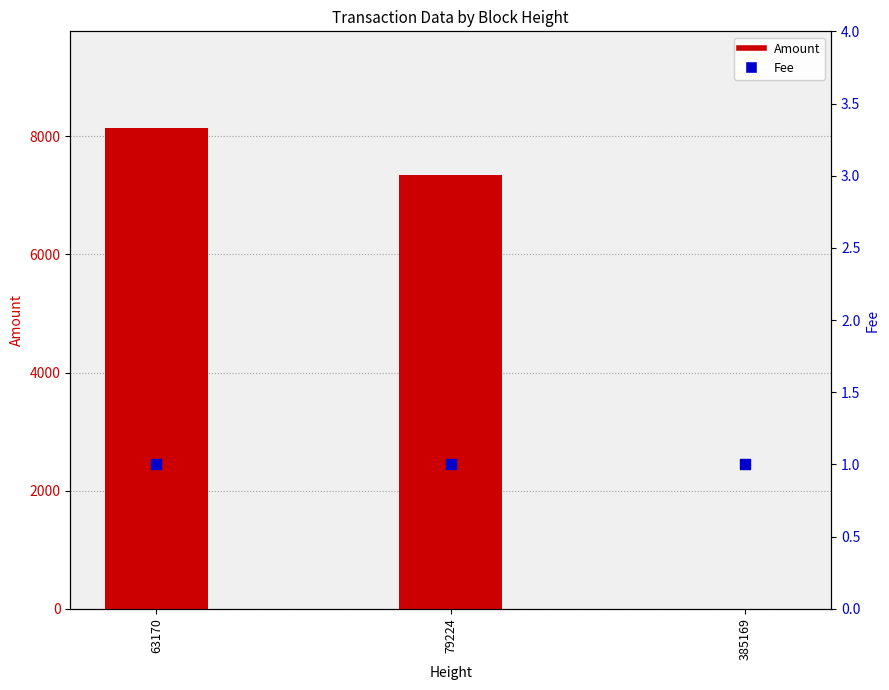

At which category is the sum across all series the highest?

63170